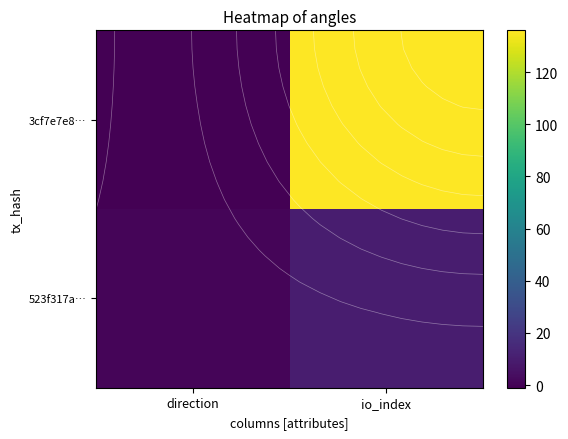

At which label does 3cf7e7e8… reach its minimum?

direction